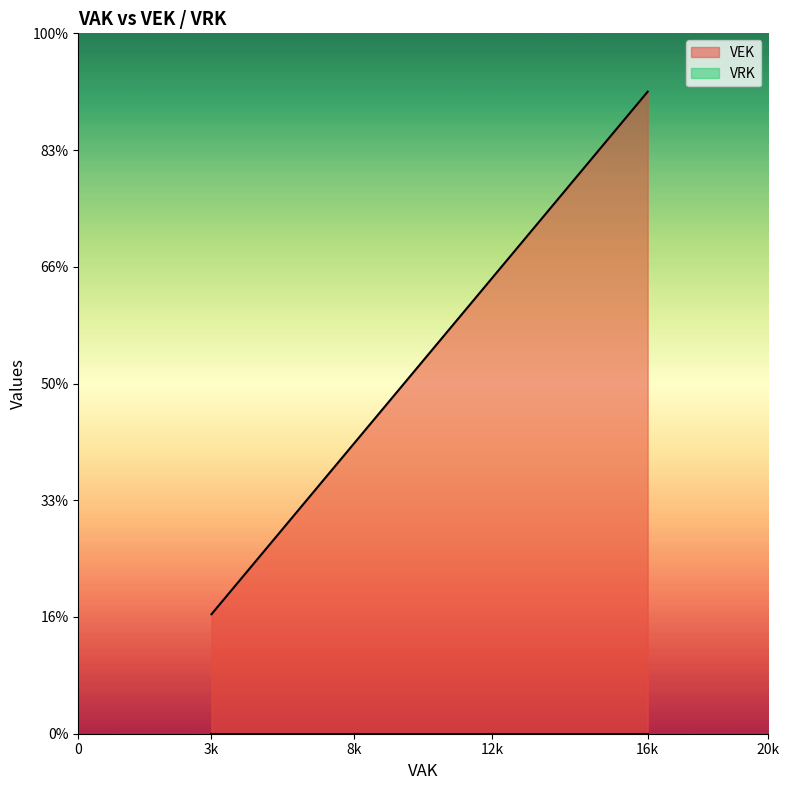

What is the difference between the maximum and minimum values?

13429